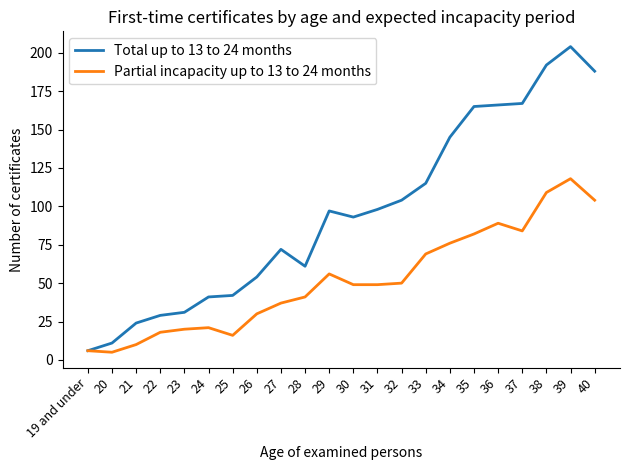

List the series in order of their overall mean, lowest first.

Partial incapacity up to 13 to 24 months, Total up to 13 to 24 months